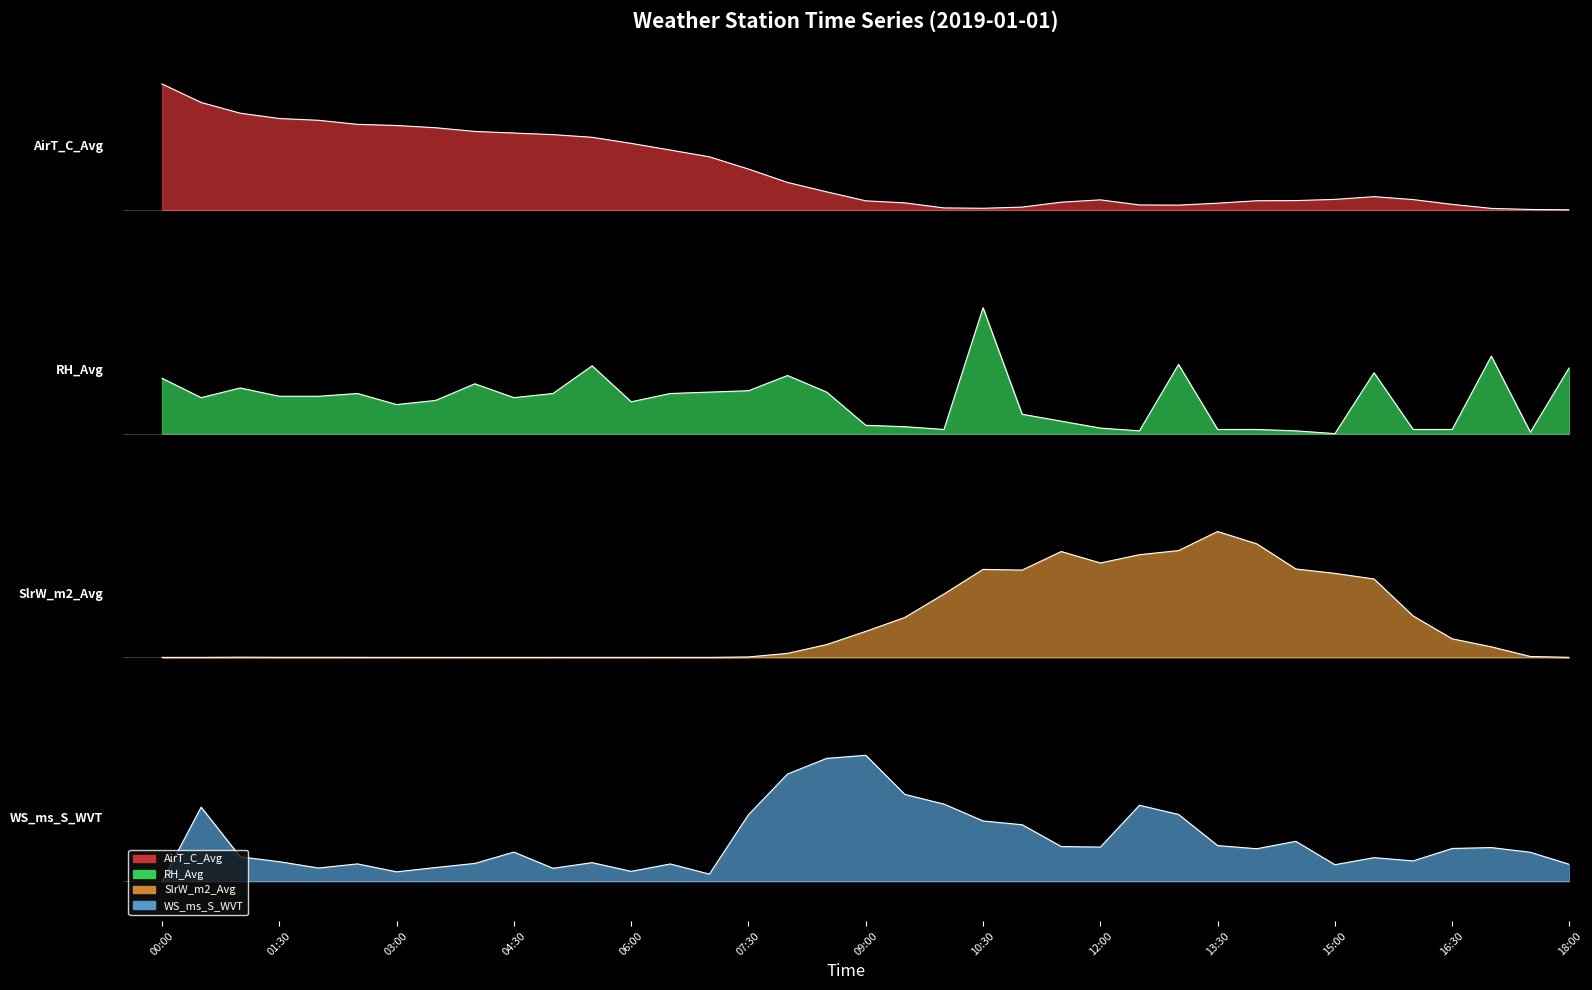

Reading left to right, what are all the values shown in this chart?

AirT_C_Avg: 00:00=38.0	00:30=37.1	01:00=36.6	01:30=36.4	02:00=36.3	02:30=36.1	03:00=36.0	03:30=35.9	04:00=35.7	04:30=35.7	05:00=35.6	05:30=35.5	06:00=35.2	06:30=34.8	07:00=34.5	07:30=33.9	08:00=33.3	08:30=32.9	09:00=32.4	09:30=32.3	10:00=32.1	10:30=32.1	11:00=32.1	11:30=32.4	12:00=32.5	12:30=32.2	13:00=32.2	13:30=32.3	14:00=32.4	14:30=32.4	15:00=32.5	15:30=32.6	16:00=32.5	16:30=32.3	17:00=32.1	17:30=32.0	18:00=32.0
RH_Avg: 00:00=24.0	00:30=23.0	01:00=23.5	01:30=23.1	02:00=23.1	02:30=23.2	03:00=22.7	03:30=22.9	04:00=23.7	04:30=23.0	05:00=23.2	05:30=24.6	06:00=22.8	06:30=23.2	07:00=23.3	07:30=23.4	08:00=24.1	08:30=23.3	09:00=21.7	09:30=21.7	10:00=21.5	10:30=27.3	11:00=22.3	11:30=21.9	12:00=21.6	12:30=21.5	13:00=24.6	13:30=21.5	14:00=21.5	14:30=21.5	15:00=21.3	15:30=24.2	16:00=21.5	16:30=21.5	17:00=25.0	17:30=21.4	18:00=24.5
SlrW_m2_Avg: 00:00=10.7	00:30=10.7	01:00=10.7	01:30=10.7	02:00=10.7	02:30=10.7	03:00=10.7	03:30=10.7	04:00=10.7	04:30=10.7	05:00=10.7	05:30=10.7	06:00=10.7	06:30=10.7	07:00=10.7	07:30=10.7	08:00=10.9	08:30=11.3	09:00=11.9	09:30=12.6	10:00=13.7	10:30=14.9	11:00=14.8	11:30=15.7	12:00=15.2	12:30=15.6	13:00=15.8	13:30=16.7	14:00=16.1	14:30=14.9	15:00=14.7	15:30=14.4	16:00=12.6	16:30=11.6	17:00=11.2	17:30=10.7	18:00=10.7
WS_ms_S_WVT: 00:00=0.0	00:30=3.5	01:00=1.2	01:30=0.9	02:00=0.6	02:30=0.8	03:00=0.4	03:30=0.7	04:00=0.8	04:30=1.4	05:00=0.6	05:30=0.9	06:00=0.5	06:30=0.8	07:00=0.3	07:30=3.2	08:00=5.1	08:30=5.9	09:00=6.0	09:30=4.1	10:00=3.7	10:30=2.9	11:00=2.7	11:30=1.7	12:00=1.6	12:30=3.6	13:00=3.2	13:30=1.7	14:00=1.5	14:30=1.9	15:00=0.8	15:30=1.1	16:00=1.0	16:30=1.6	17:00=1.6	17:30=1.4	18:00=0.8